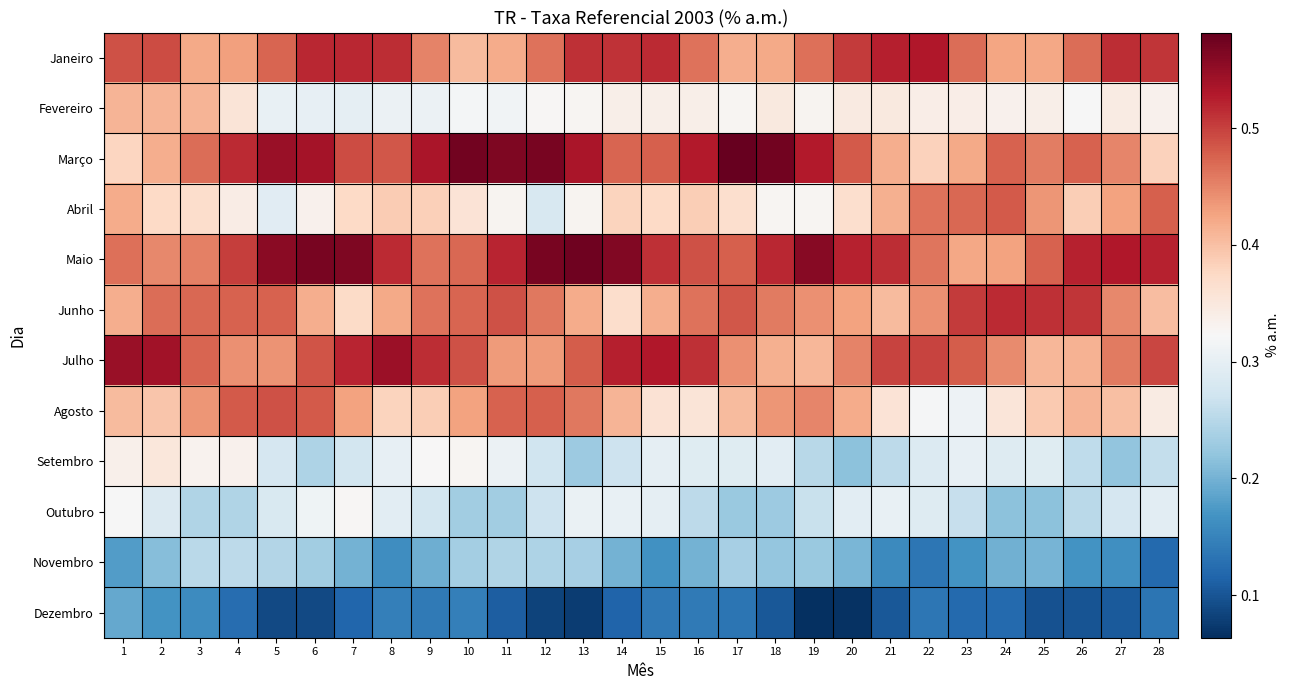

How many data points does each series have?

28